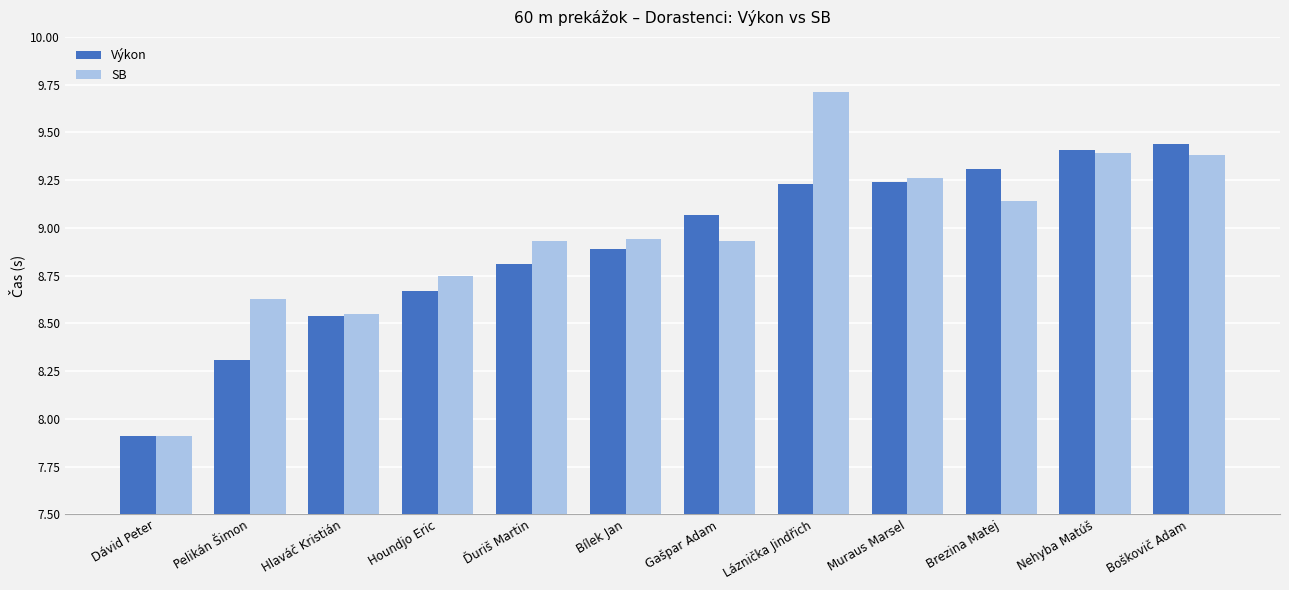

What is the label of the 10th bar from the left?

Brezina Matej